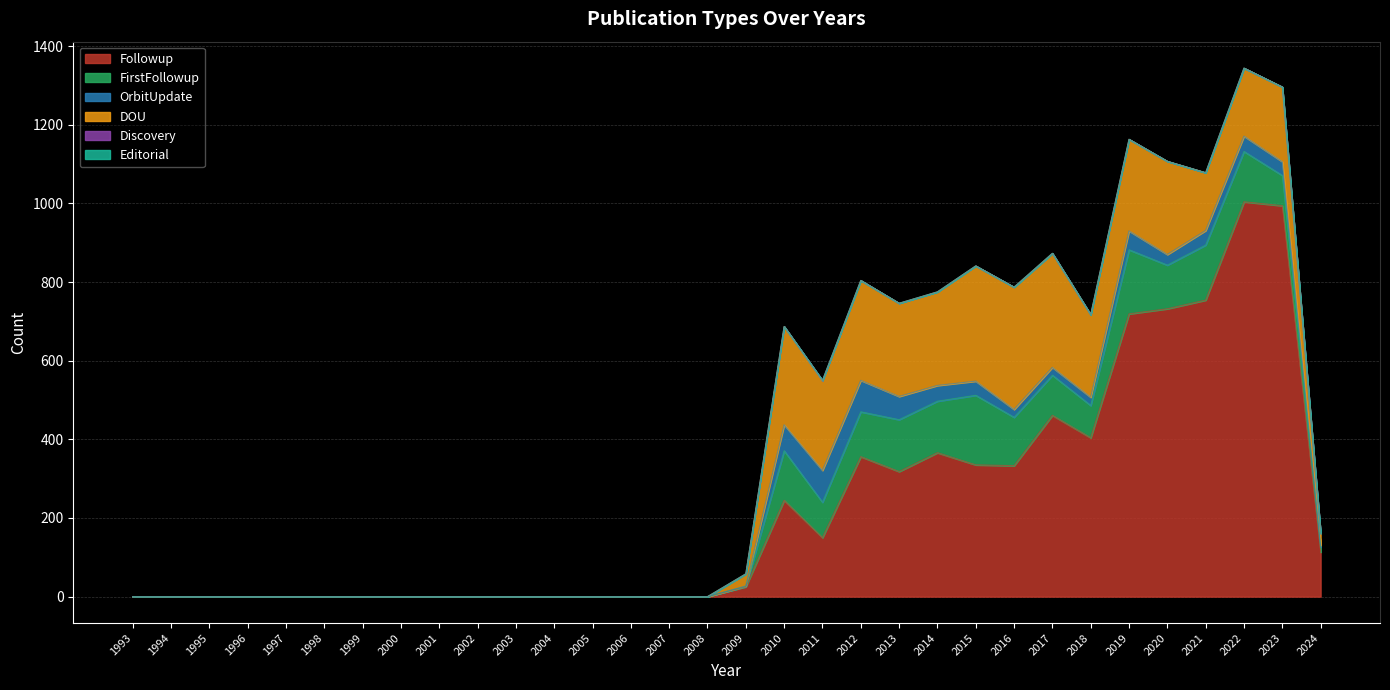

True or false: Discovery and FirstFollowup cross at least once.

False